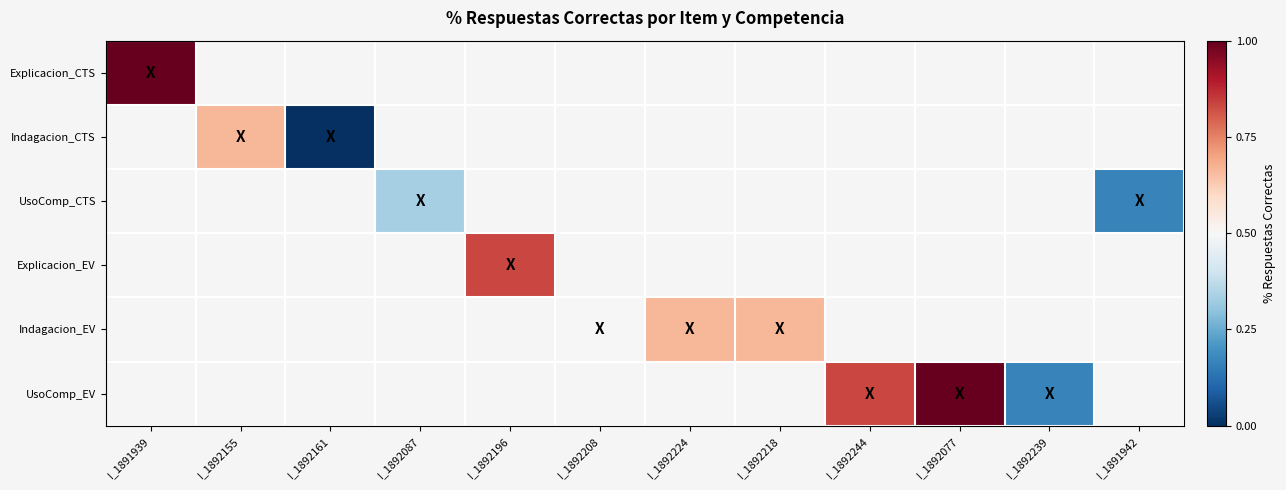

Rank the categories by UsoComp_EV value from lowest to highest.

I_1892239, I_1891942, I_1891939, I_1892155, I_1892161, I_1892087, I_1892196, I_1892208, I_1892224, I_1892218, I_1892244, I_1892077